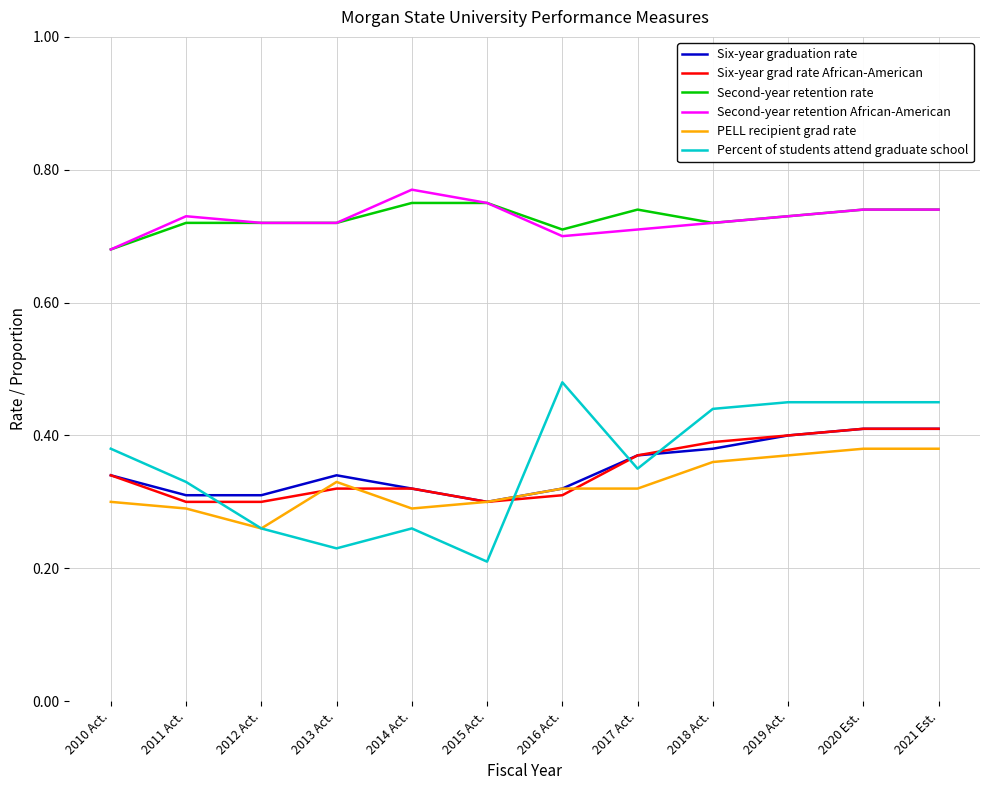

Which series has the largest range (max minus min)?

Percent of students attend graduate school